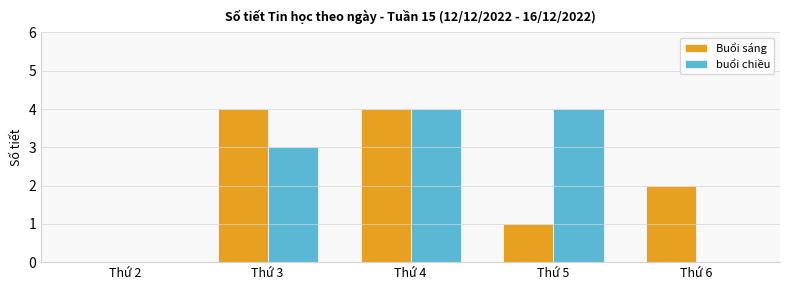

What is the sum of all Buổi sáng values?

11